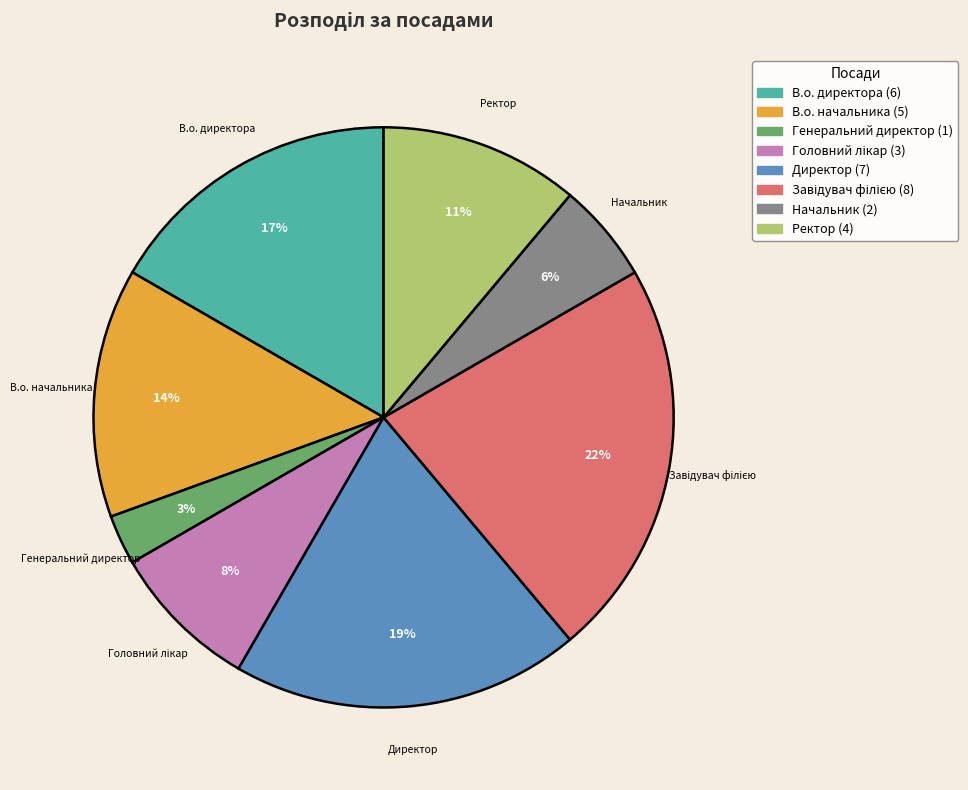

Is the sum of Директор and В.о. начальника greater than half?

No